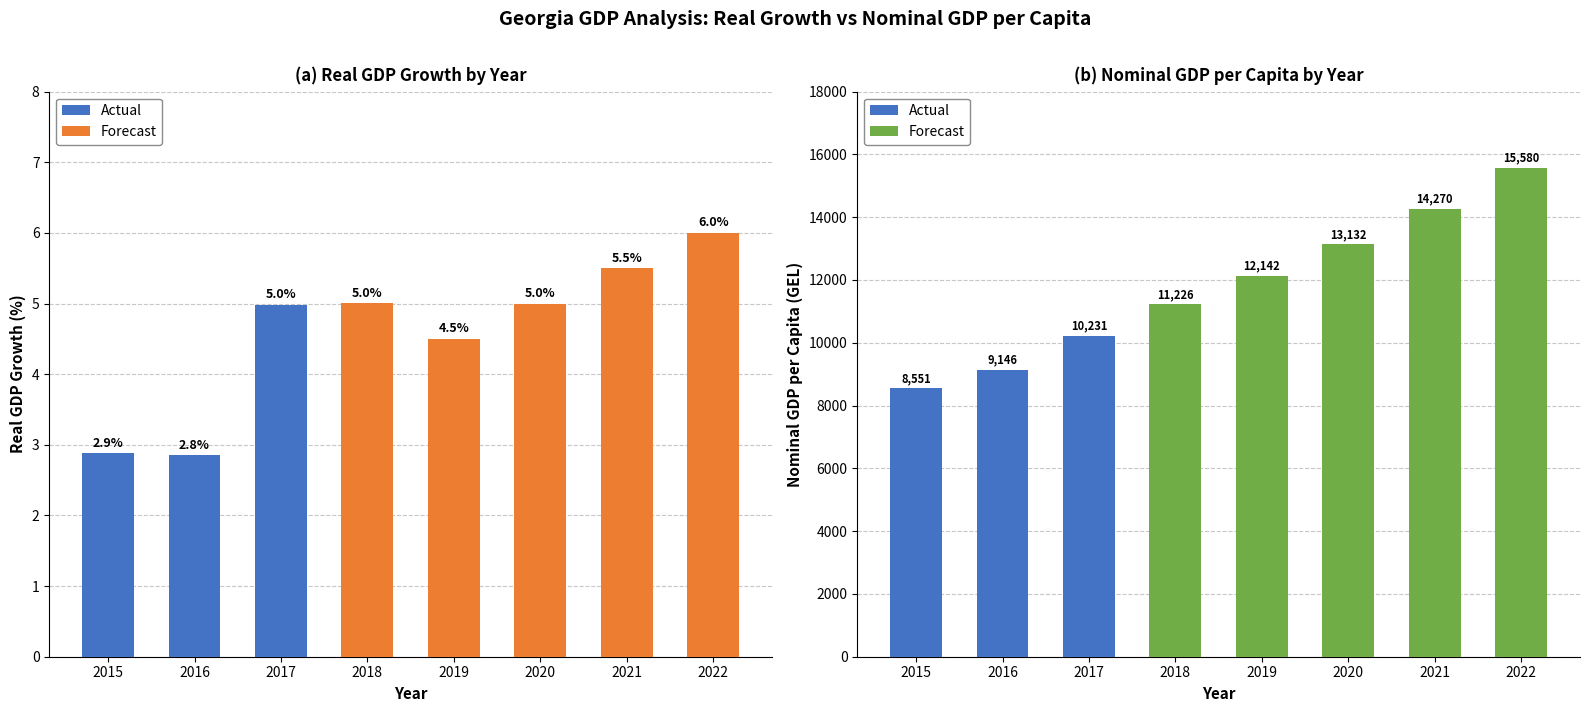

Is the value of Real GDP Growth (%) at 2017 greater than the value of Nominal GDP per Capita (GEL) at 2022?

No